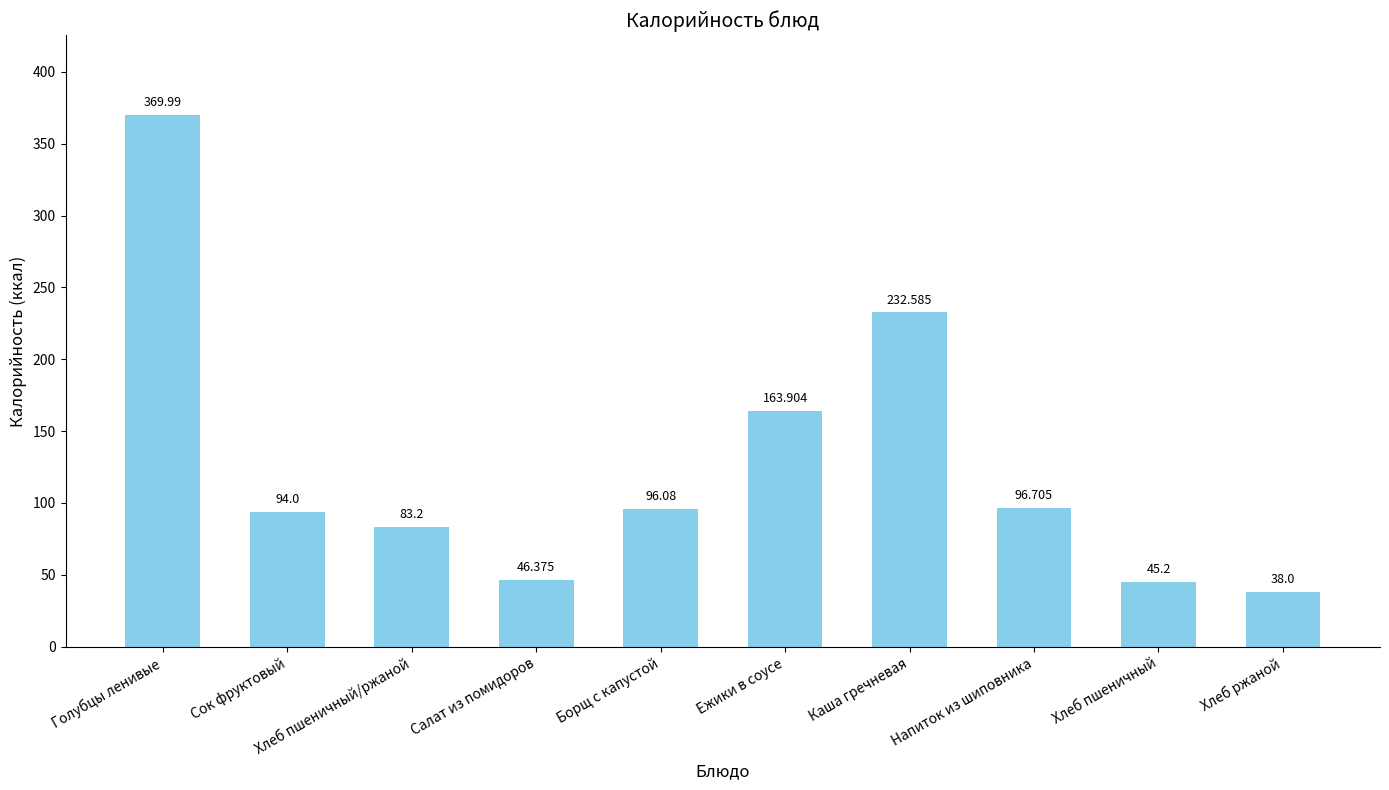

True or false: the data shows 46.4 at Салат из помидоров.

True